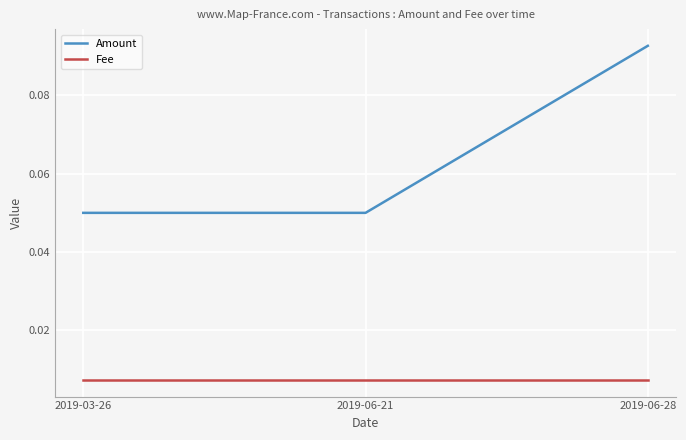

Which series has the largest range (max minus min)?

Amount